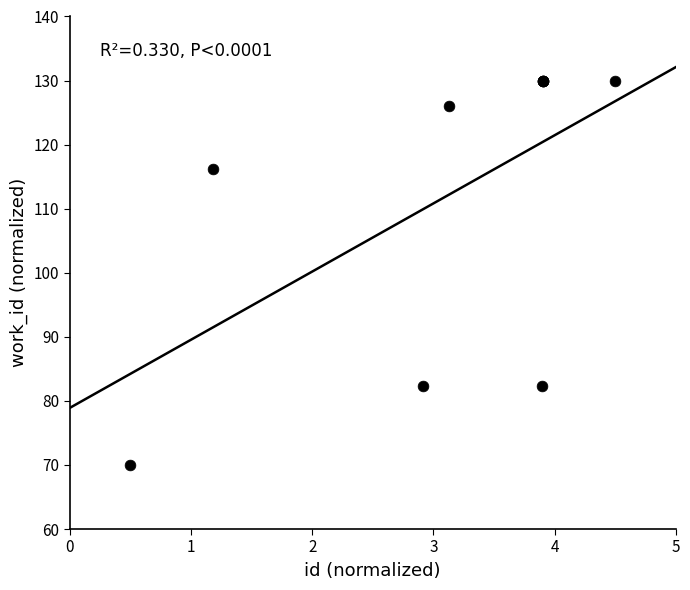

What Y value in the scatter plot is closest to 100?

116.2